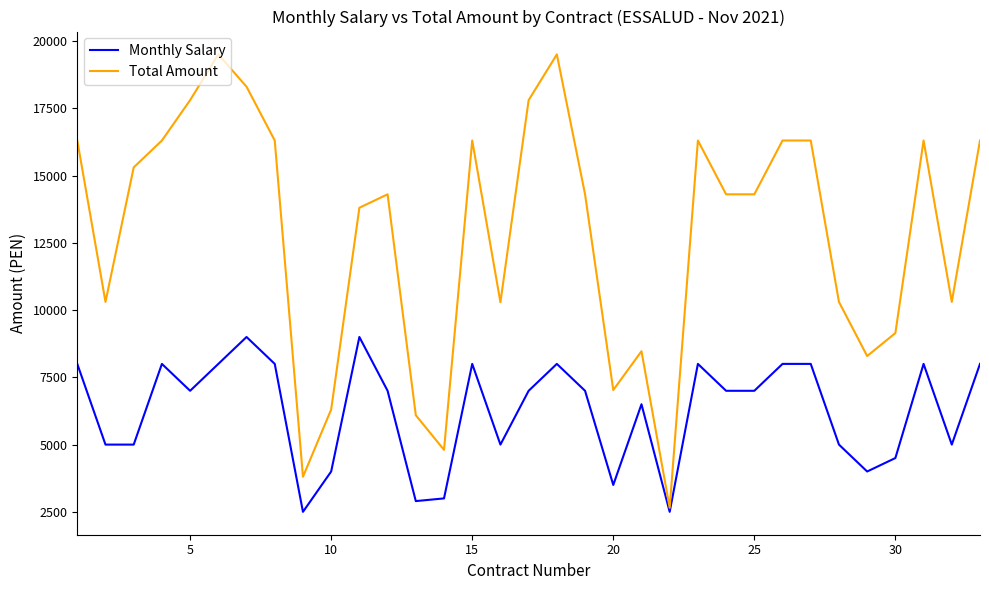

Which series has the largest range (max minus min)?

Total Amount